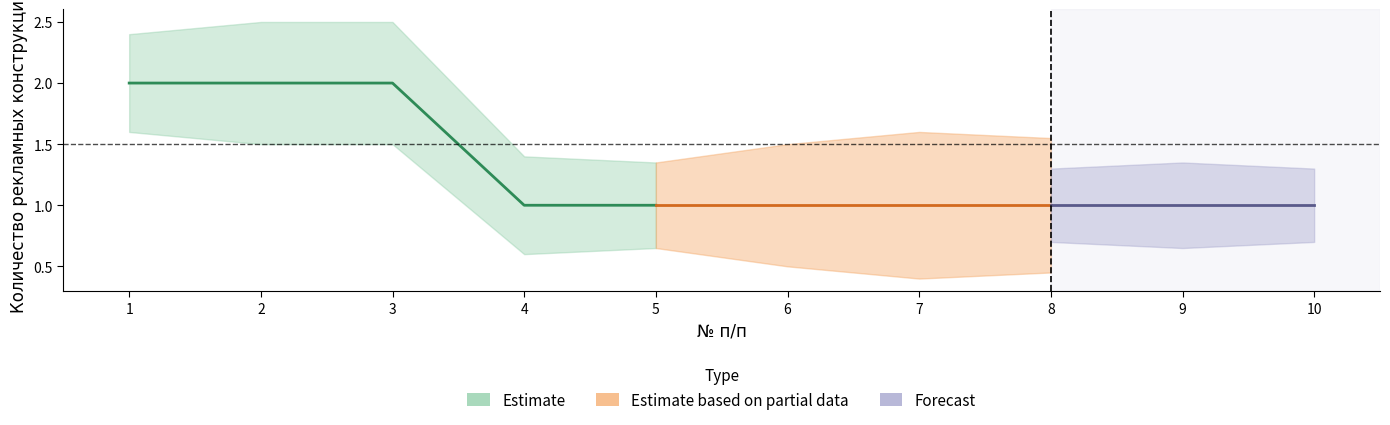

Count the number of categories in the chart.

10